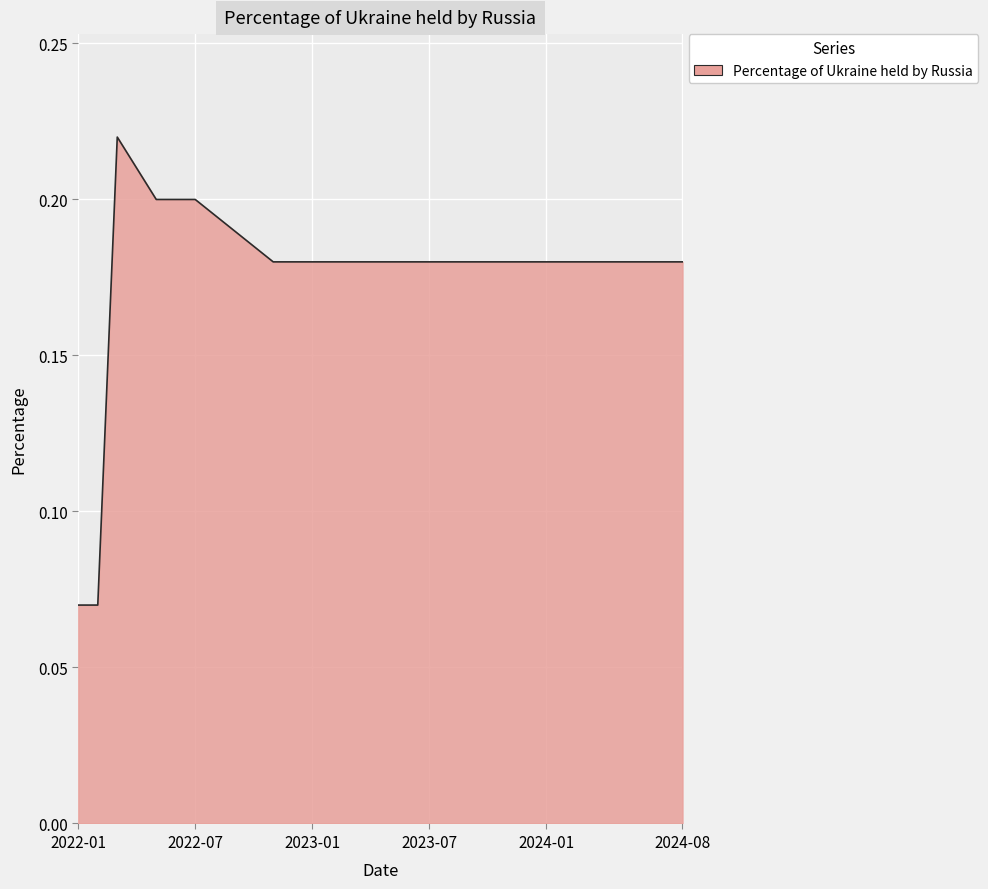

Does the chart display data point markers on the line(s)?

No